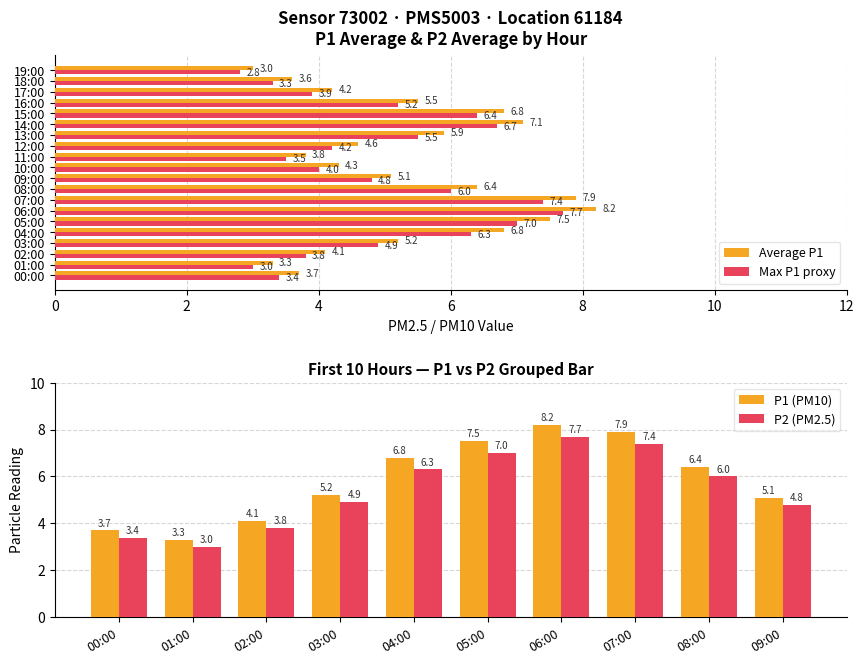

What is the highest value of the Average P1 series?

8.2